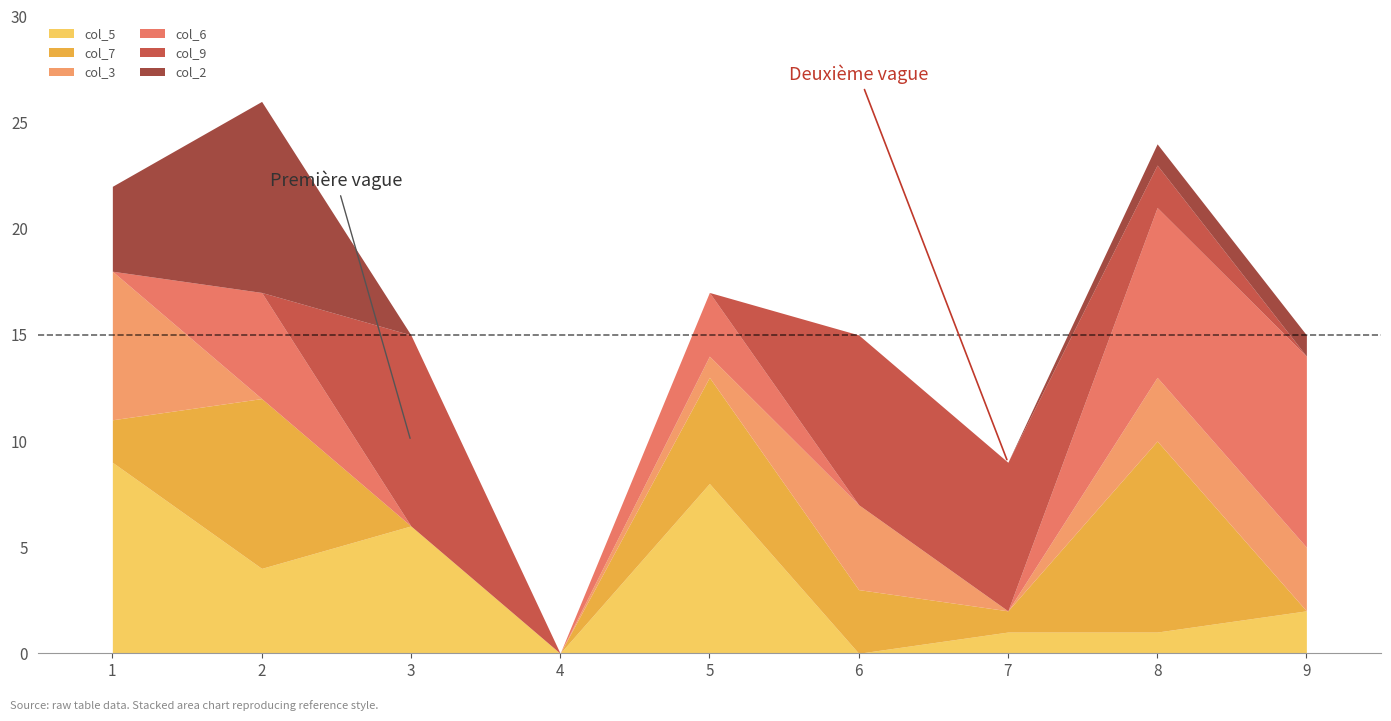

How many data points in col_5 are above 2?

4